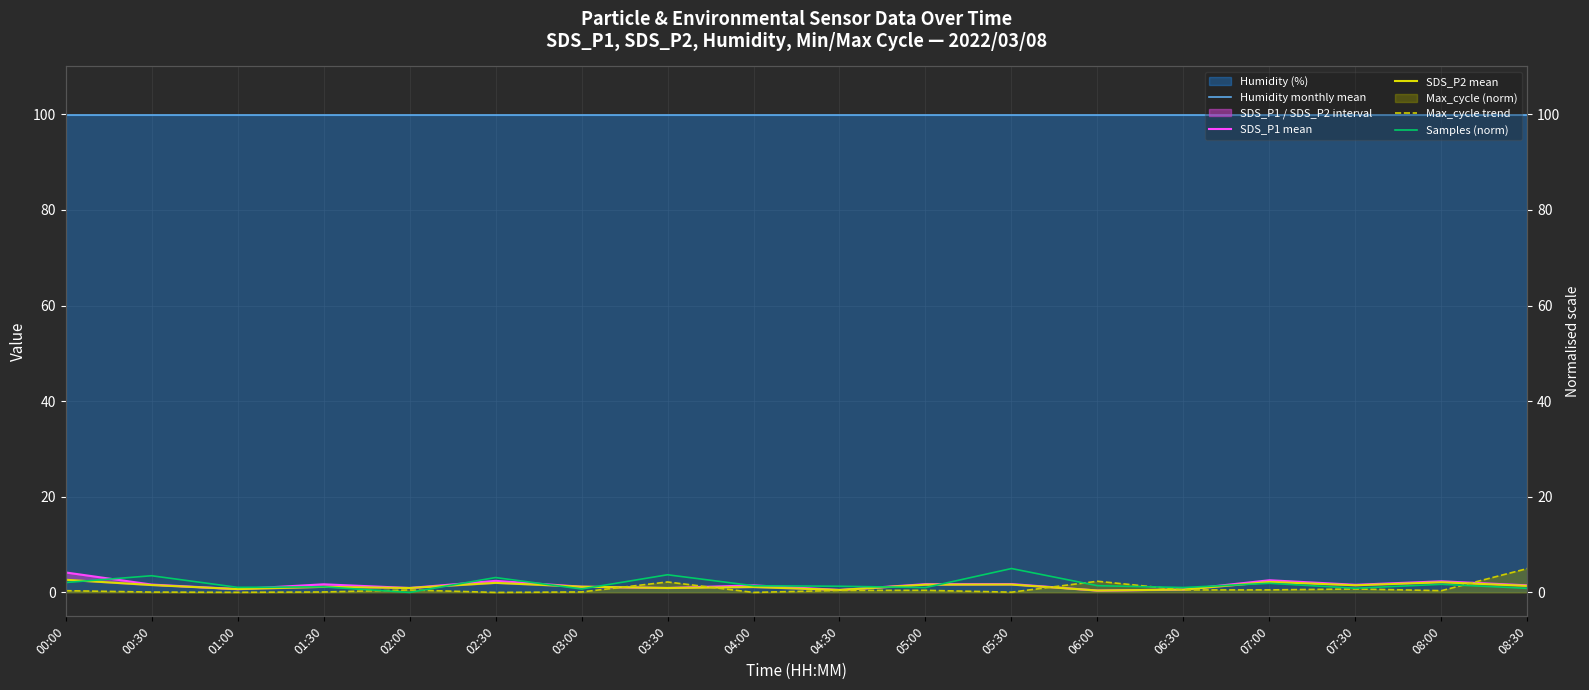

At how many categories does at least one series exceed 15?

18